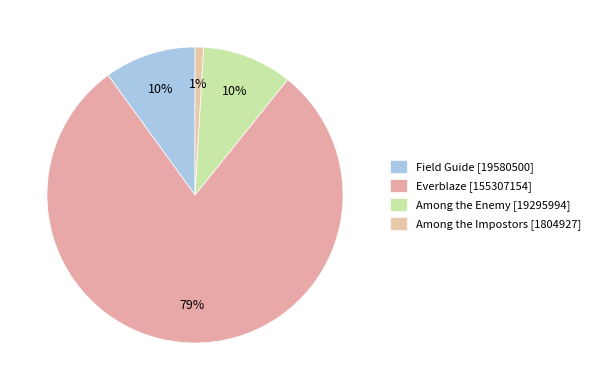

Which slice is the smallest?

Among the Impostors